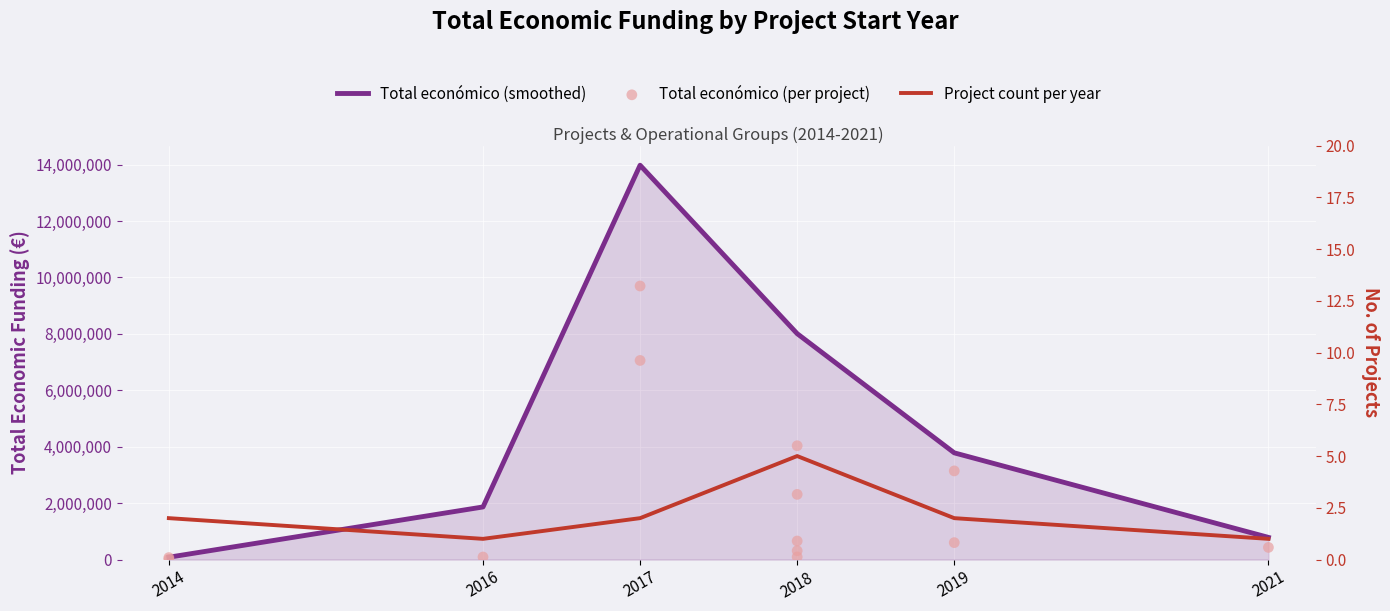

What is the change in value from 2018 to 2017?

+6745156